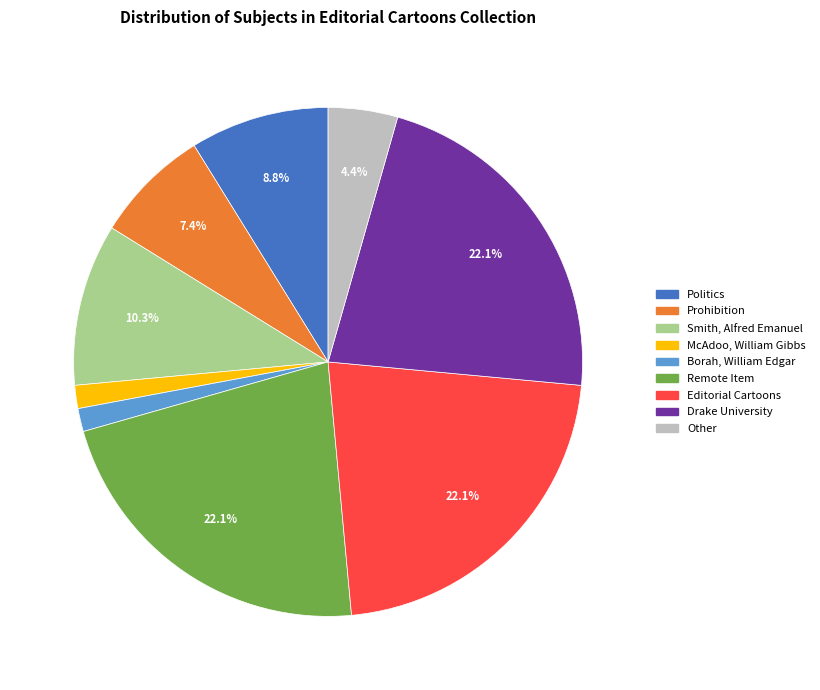

Count the number of slices in the pie.

9